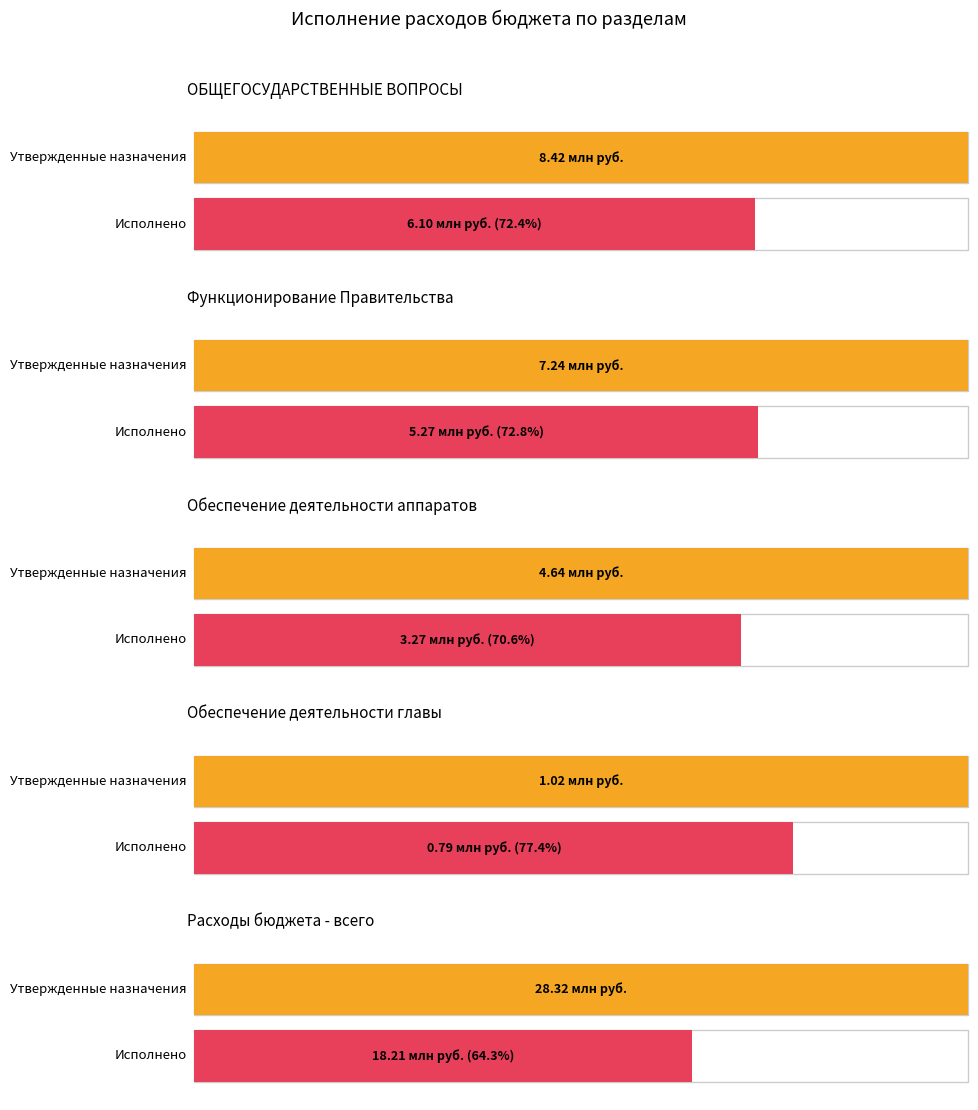

How many data points in Утвержденные бюджетные назначения are above 7237497?

3